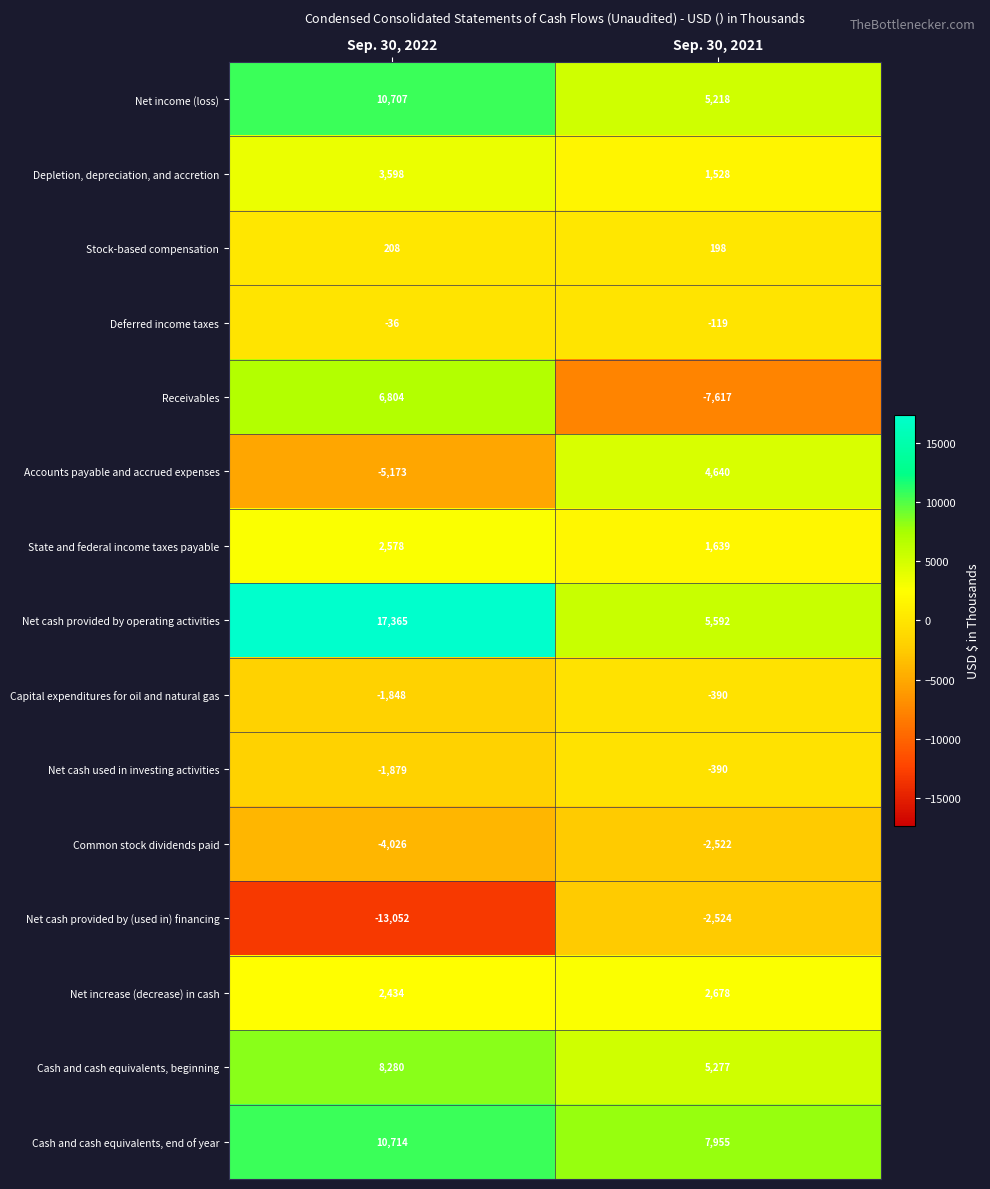

Reading left to right, list all the values displayed in this chart.

Net income (loss): Sep. 30, 2022=10707	Sep. 30, 2021=5218
Depletion, depreciation, and accretion: Sep. 30, 2022=3598	Sep. 30, 2021=1528
Stock-based compensation: Sep. 30, 2022=208	Sep. 30, 2021=198
Deferred income taxes: Sep. 30, 2022=-36	Sep. 30, 2021=-119
Receivables: Sep. 30, 2022=6804	Sep. 30, 2021=-7617
Accounts payable and accrued expenses: Sep. 30, 2022=-5173	Sep. 30, 2021=4640
State and federal income taxes payable: Sep. 30, 2022=2578	Sep. 30, 2021=1639
Net cash provided by operating activities: Sep. 30, 2022=17365	Sep. 30, 2021=5592
Capital expenditures for oil and natural gas: Sep. 30, 2022=-1848	Sep. 30, 2021=-390
Net cash used in investing activities: Sep. 30, 2022=-1879	Sep. 30, 2021=-390
Common stock dividends paid: Sep. 30, 2022=-4026	Sep. 30, 2021=-2522
Net cash provided by (used in) financing: Sep. 30, 2022=-13052	Sep. 30, 2021=-2524
Net increase (decrease) in cash: Sep. 30, 2022=2434	Sep. 30, 2021=2678
Cash and cash equivalents, beginning: Sep. 30, 2022=8280	Sep. 30, 2021=5277
Cash and cash equivalents, end of year: Sep. 30, 2022=10714	Sep. 30, 2021=7955